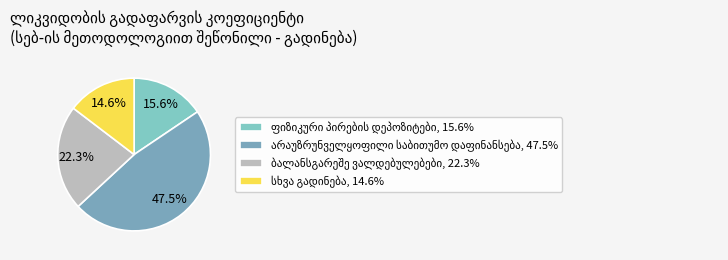

How many segments does this pie chart have?

4